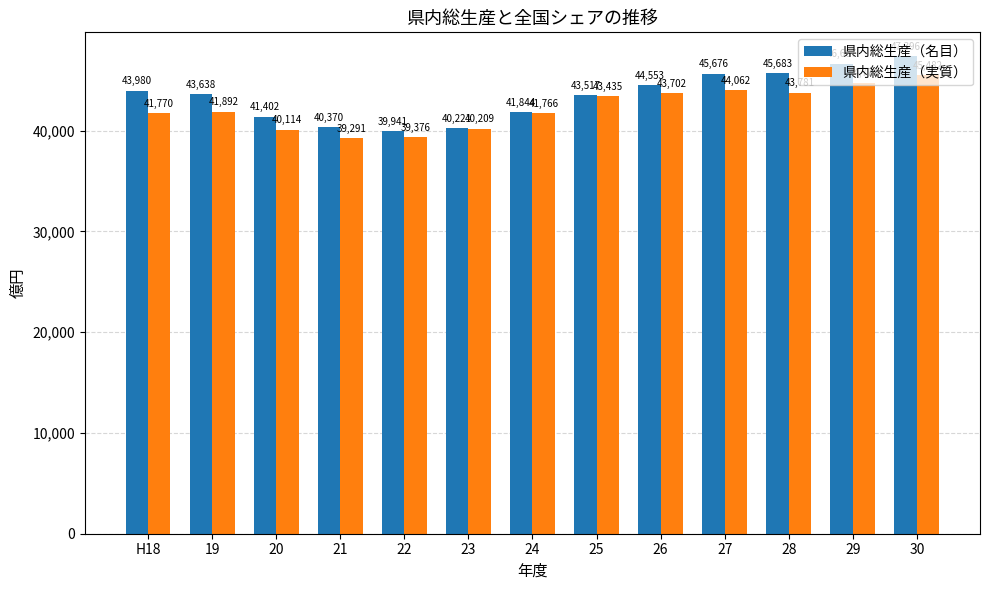

True or false: 県内総生産（名目） has a value of 39941 at 22.

True